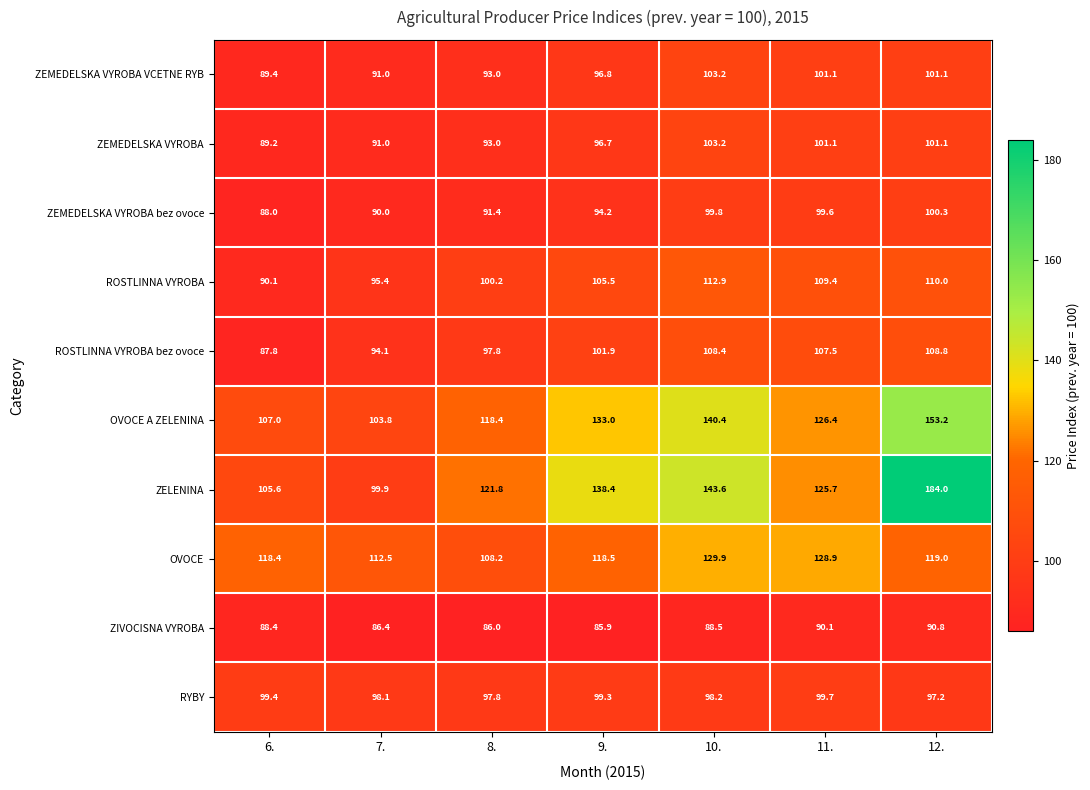

At which label is RYBY closest to 98?

7.